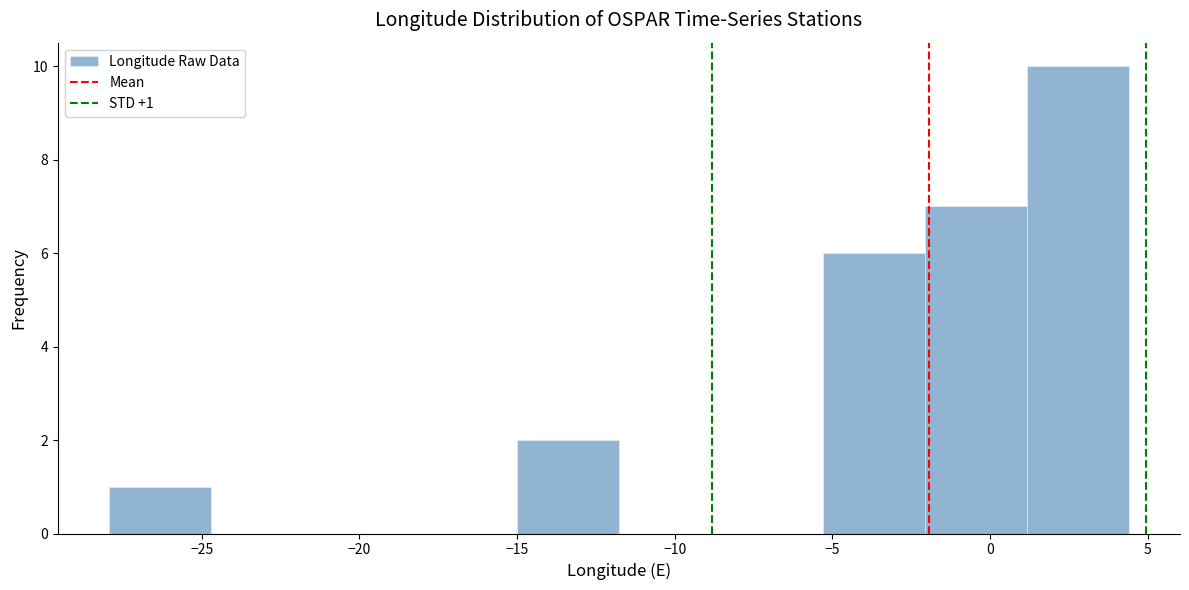

Over which range of the x-axis is the bar tallest?

1.0 to 4.5